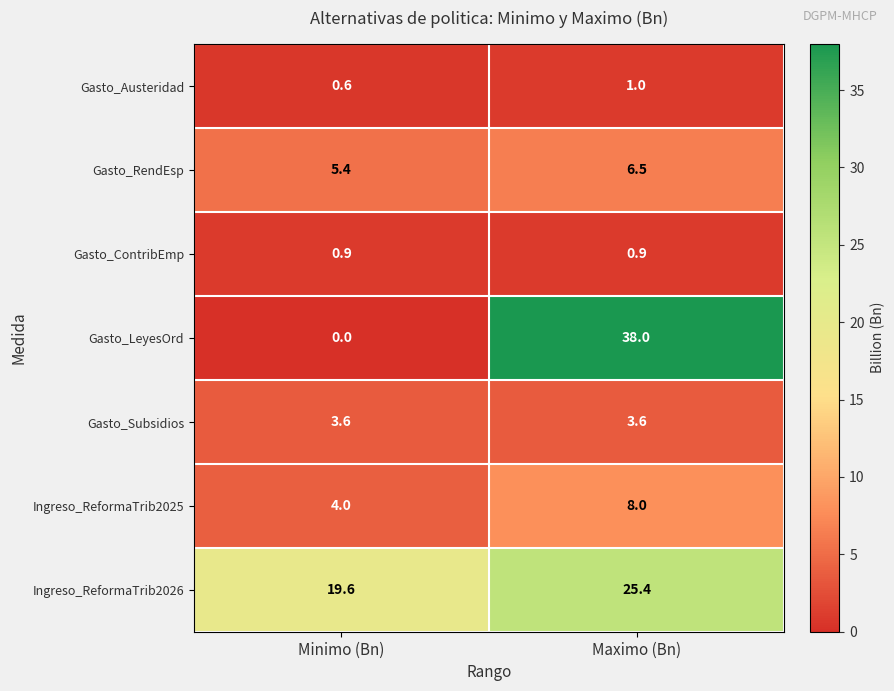

The Ingreso_ReformaTrib2026 series shows 19.6 at Minimo (Bn). True or false?

True